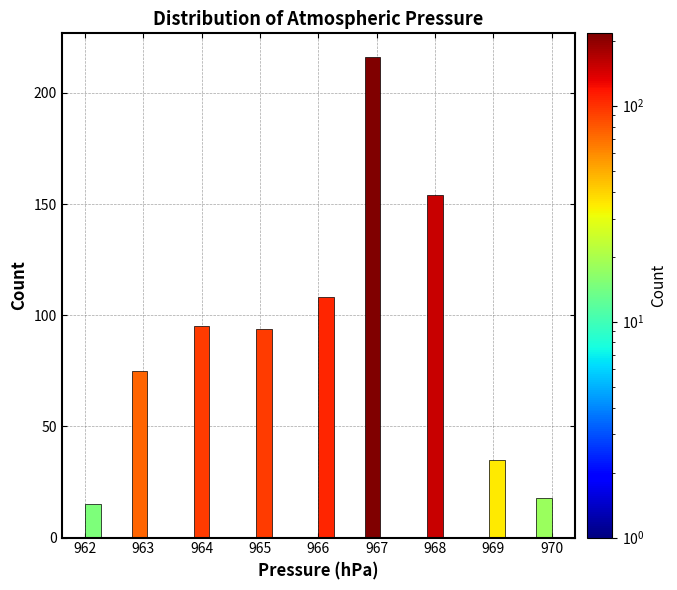

Read against the x-axis, roughly where is the centre of the tallest bar?

966.9